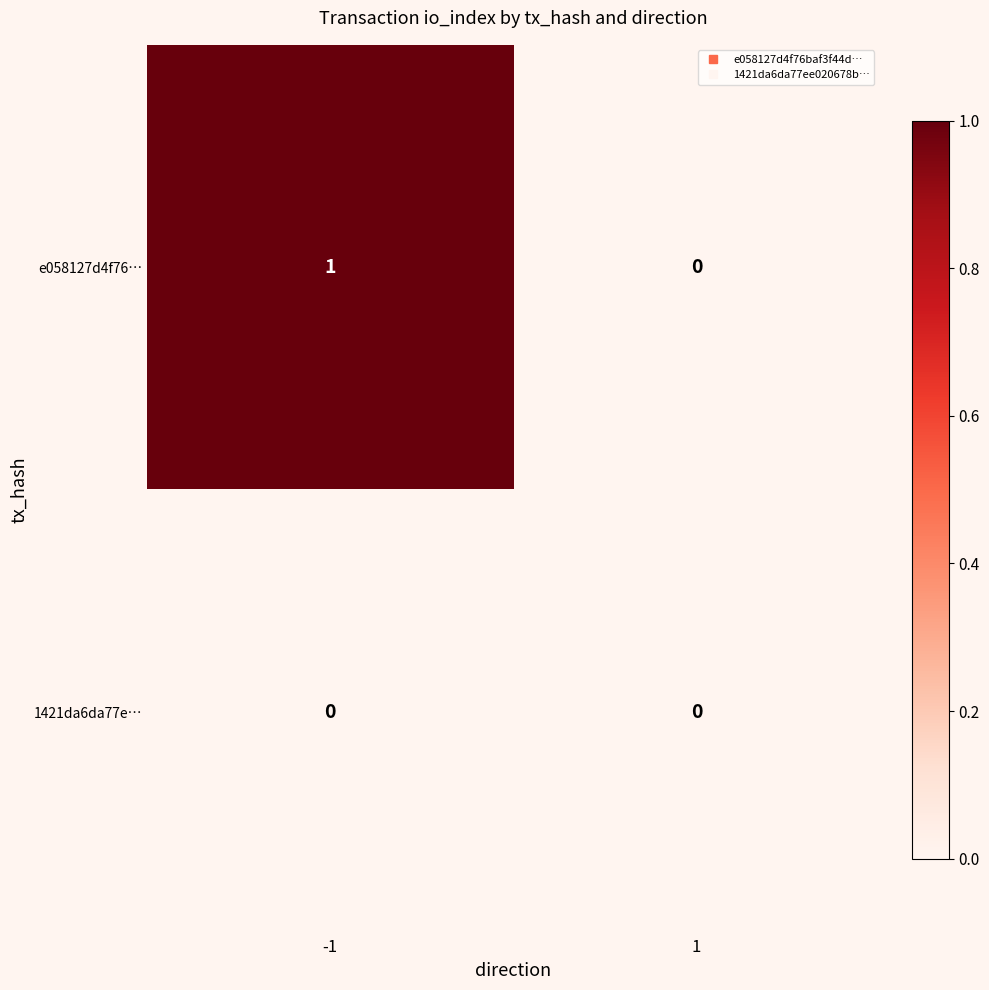

List the labels in order of e058127d4f76… value, smallest first.

1, -1